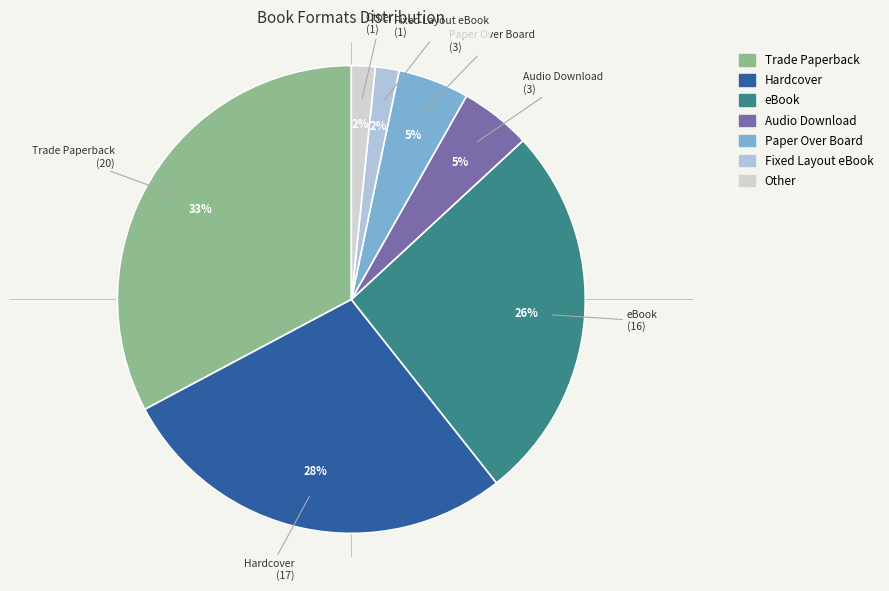

True or false: Paper Over Board accounts for 16% of the total.

False